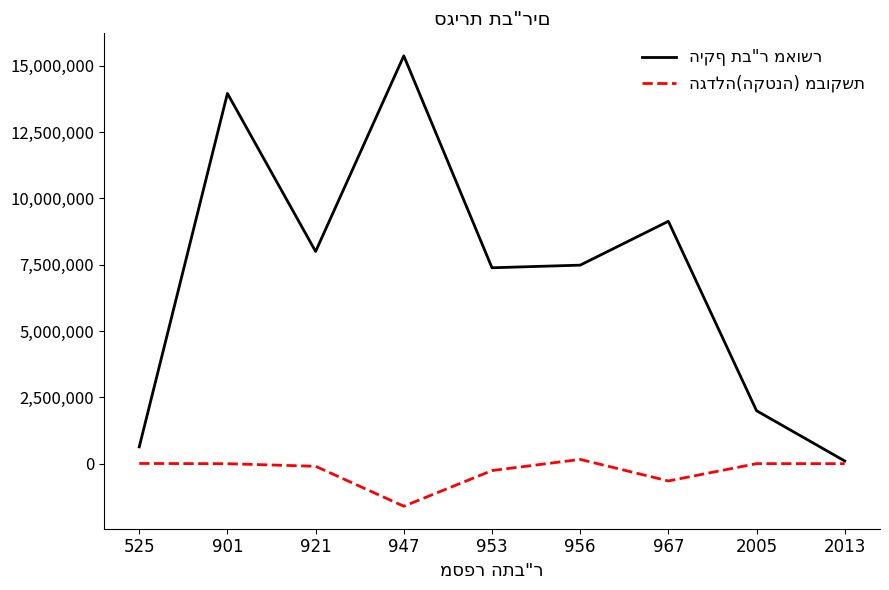

What is the minimum value shown in the chart?

-1605561